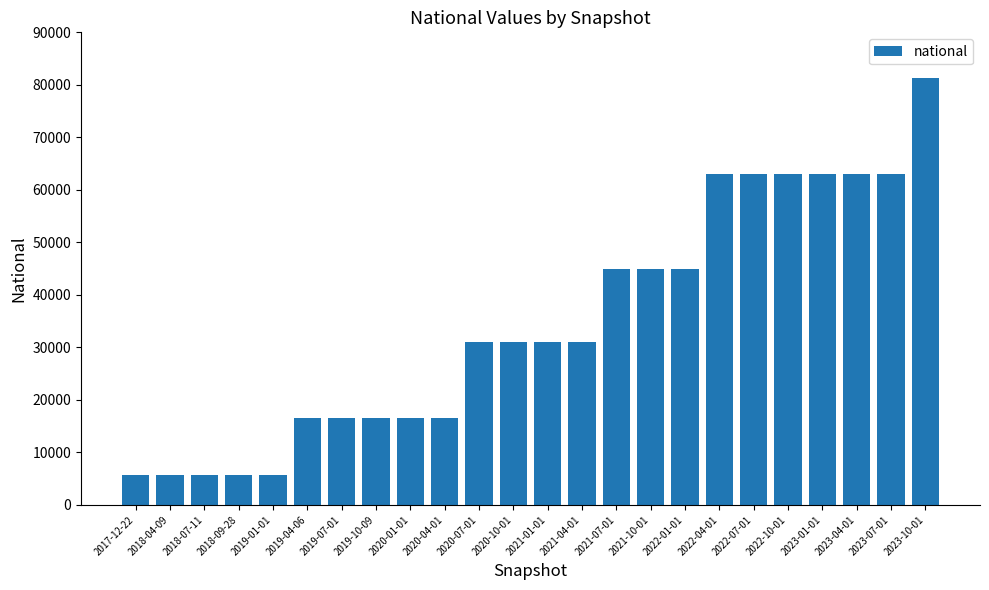

What is the average value?

34561